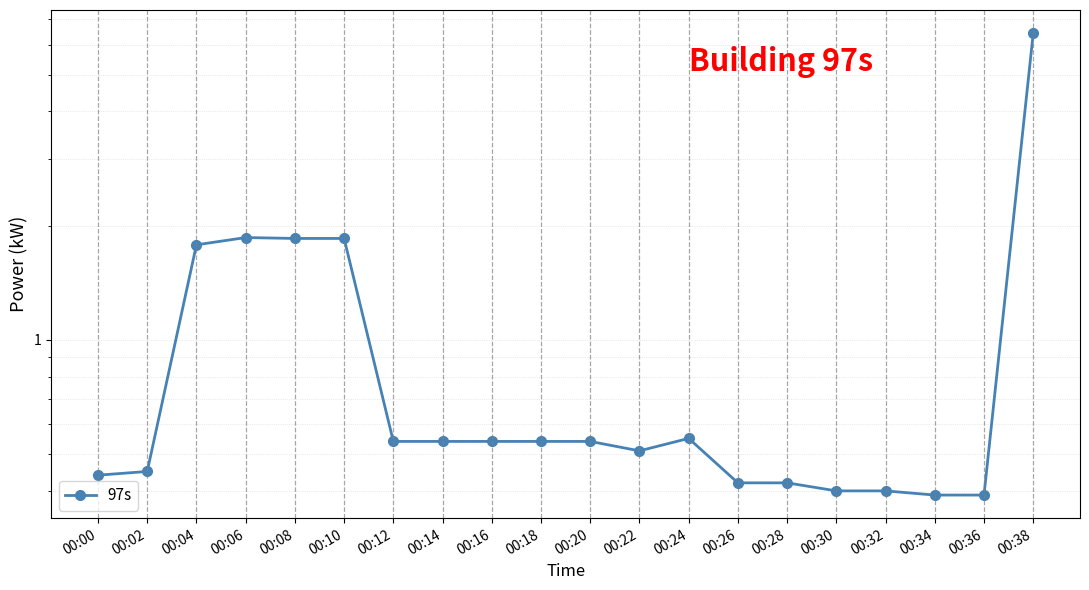

List the labels in order of value, largest first.

00:38, 00:06, 00:08, 00:10, 00:04, 00:24, 00:12, 00:14, 00:16, 00:18, 00:20, 00:22, 00:02, 00:00, 00:26, 00:28, 00:30, 00:32, 00:34, 00:36